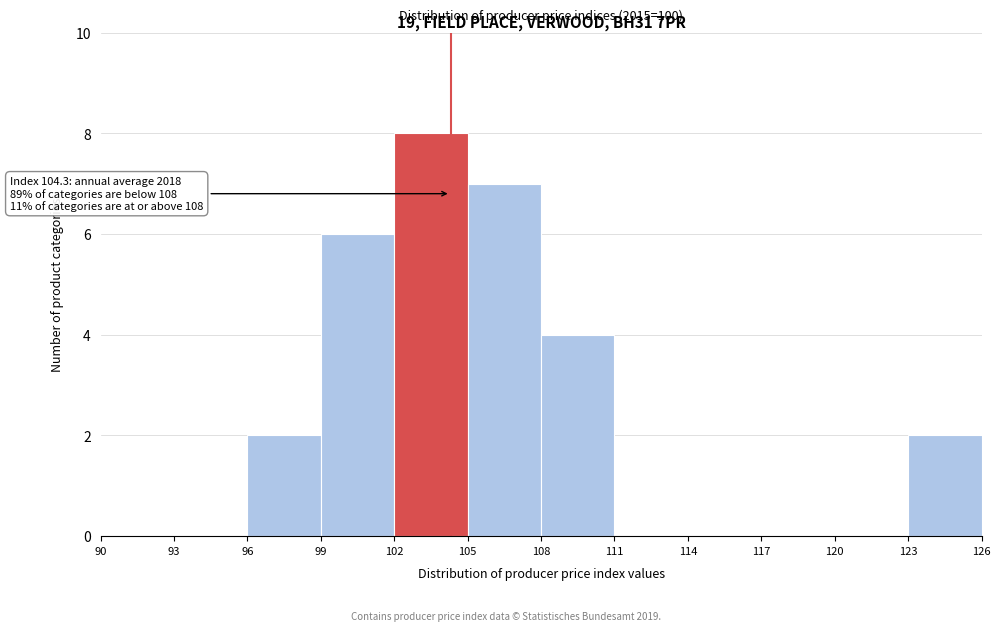

Over which range of the x-axis is the bar tallest?

102 to 105